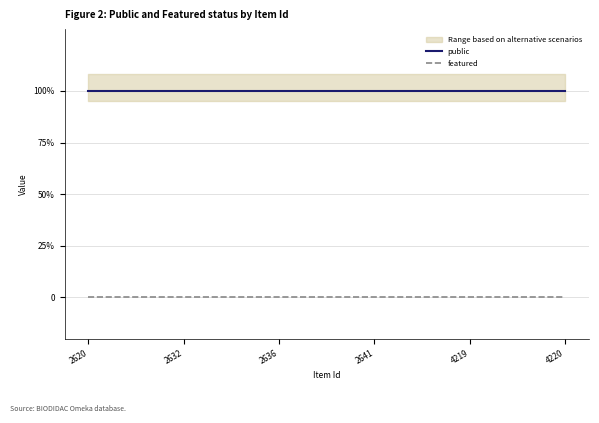

Reading left to right, what are all the values shown in this chart?

public: 1	1	1	1	1	1
featured: 0	0	0	0	0	0